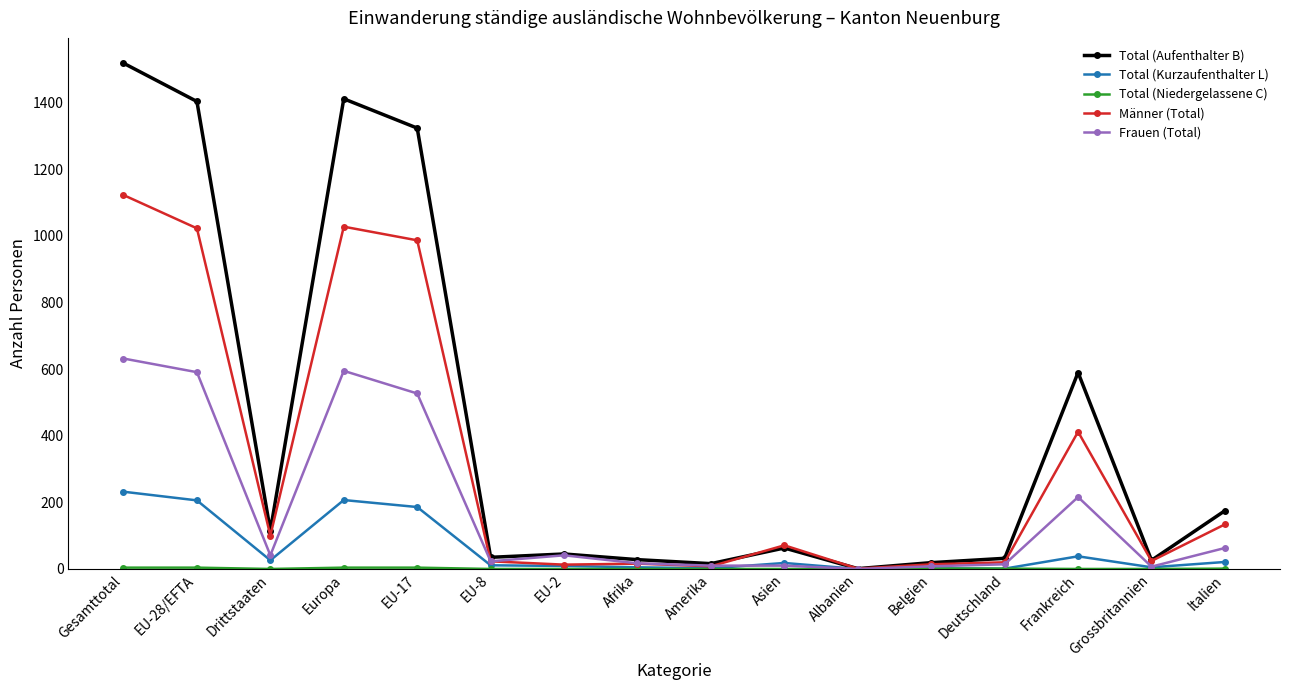

What is the label of the 15th point from the right?

EU-28/EFTA